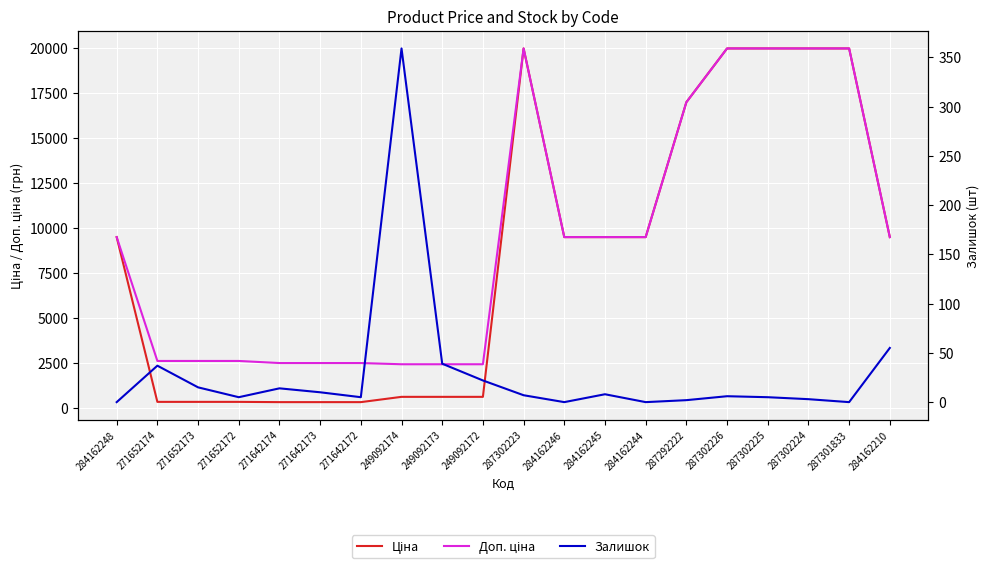

At which label does Залишок first exceed 7?

271652174